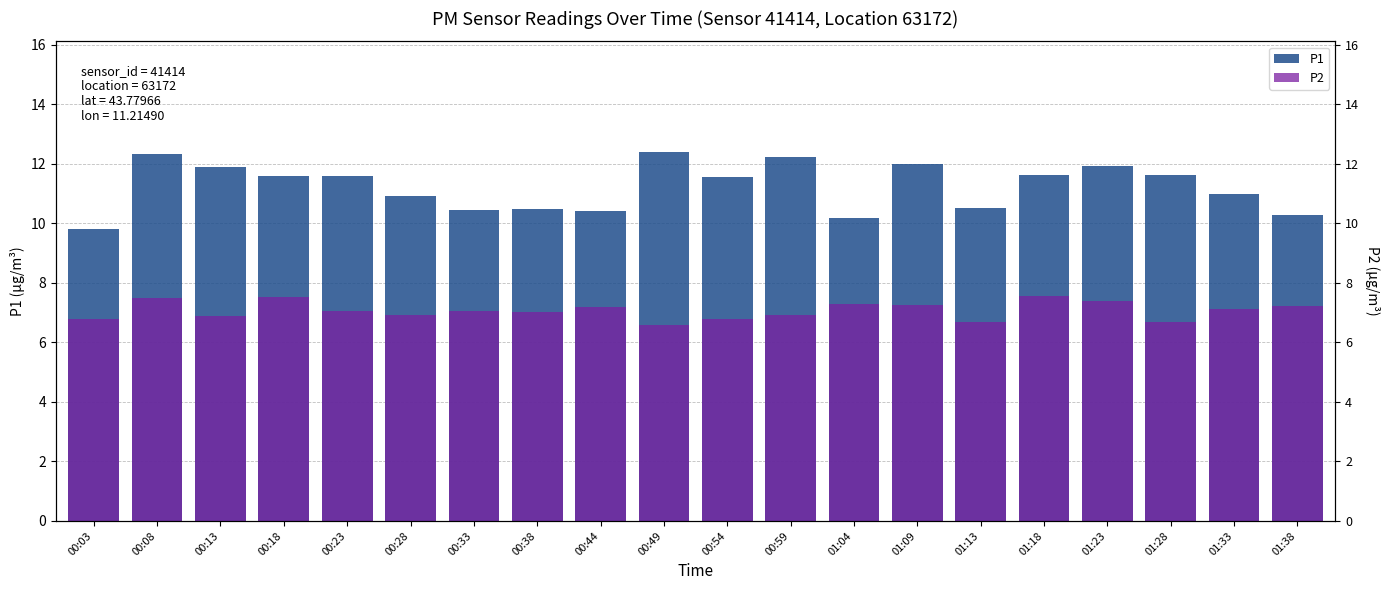

At how many categories does at least one series exceed 9?

20